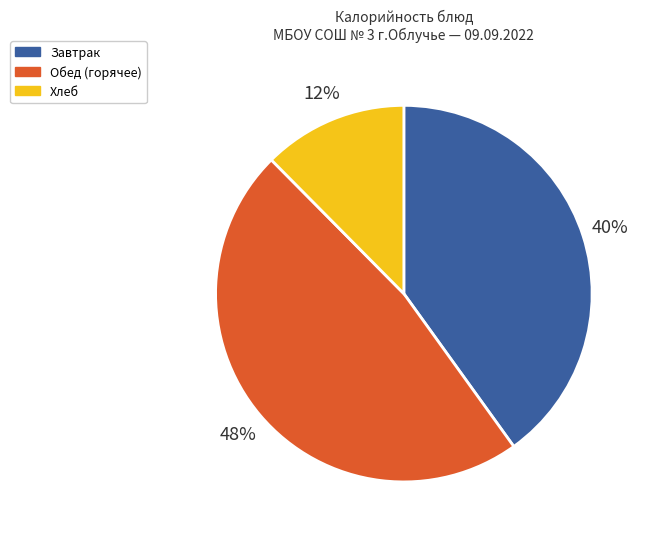

To the nearest percent, what is the average slice percentage?

33%